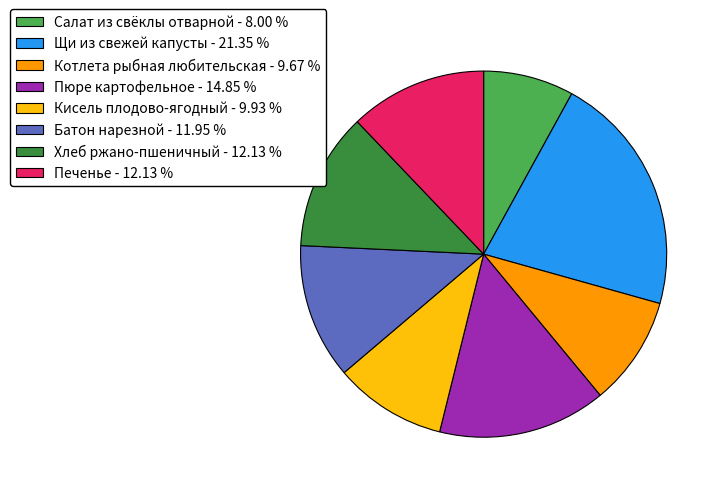

True or false: Пюре картофельное accounts for 15% of the total.

True